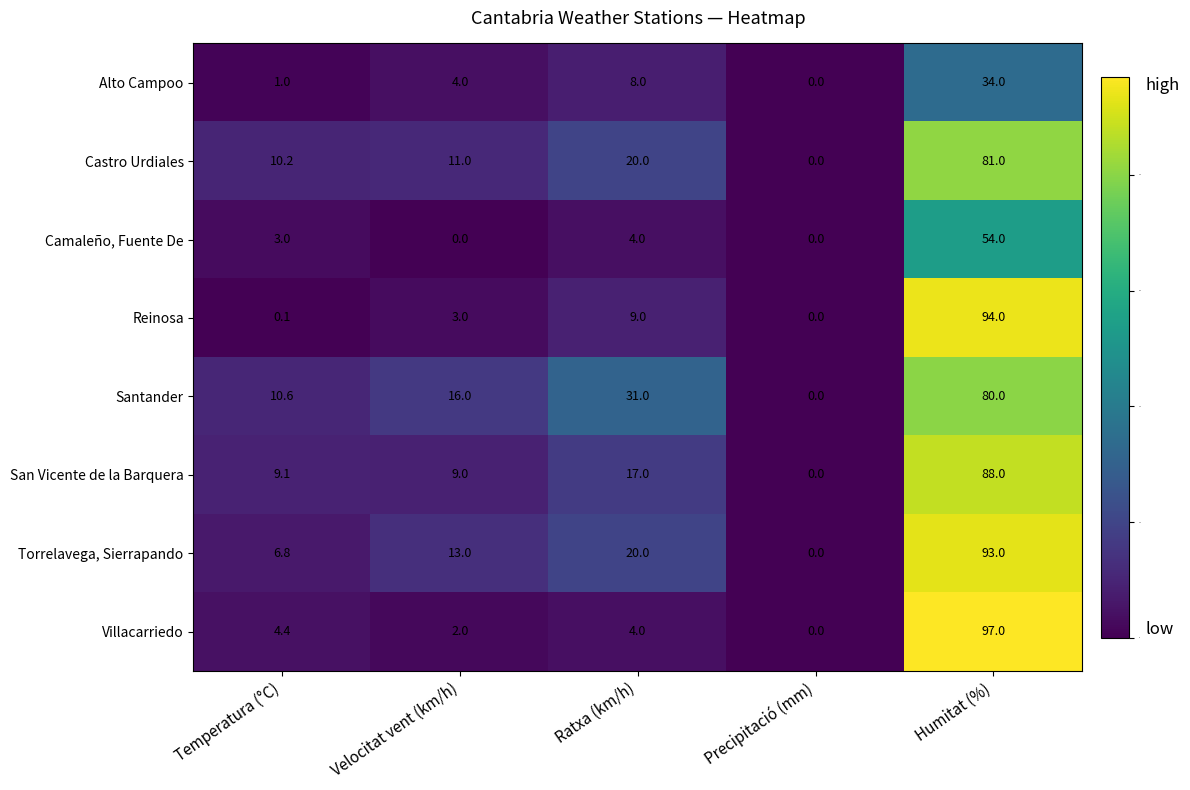

List the series in order of their peak value, highest first.

Villacarriedo, Reinosa, Torrelavega, Sierrapando, San Vicente de la Barquera, Castro Urdiales, Santander, Camaleño, Fuente De, Alto Campoo